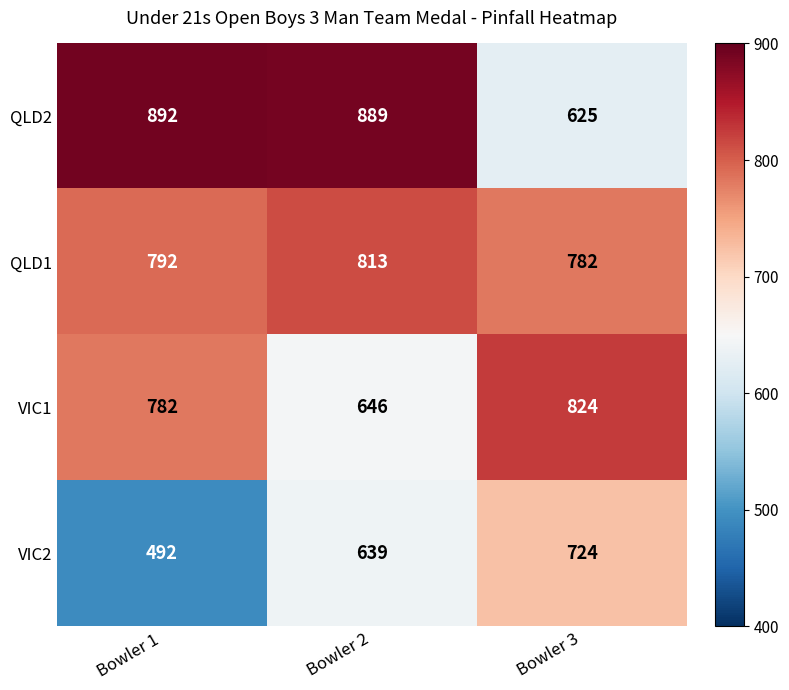

At which category is the sum across all series the highest?

Bowler 2